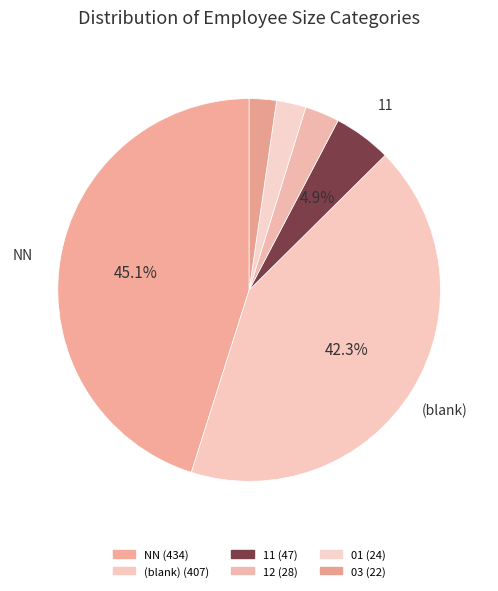

How many slices are in this pie chart?

6